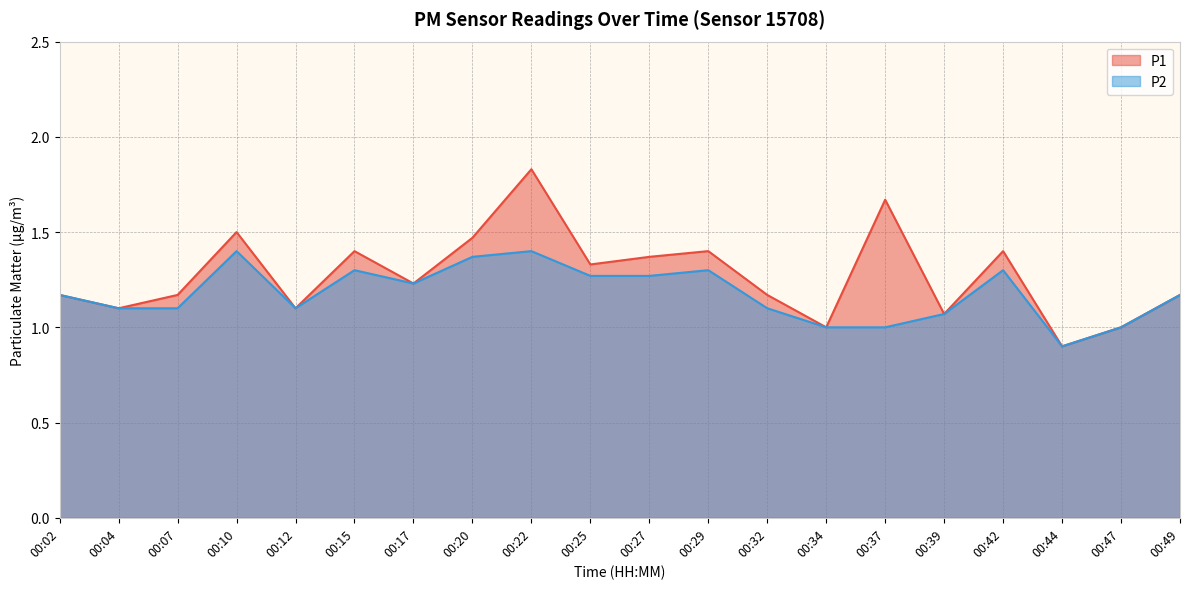

Where is P2 nearest to the value 1?

00:34